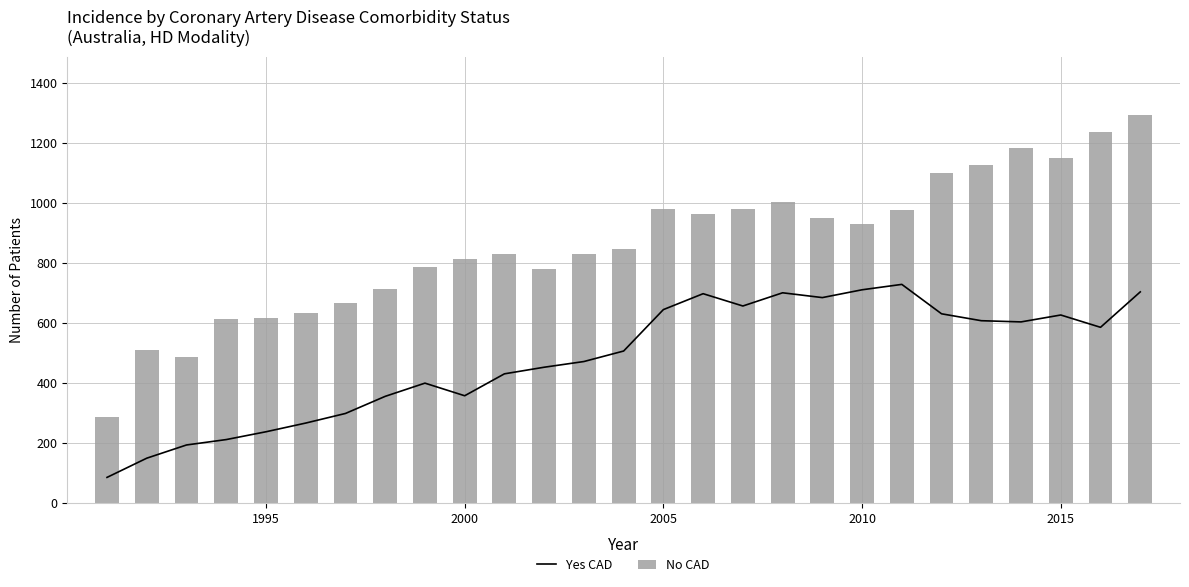

What is the smallest value displayed?

85